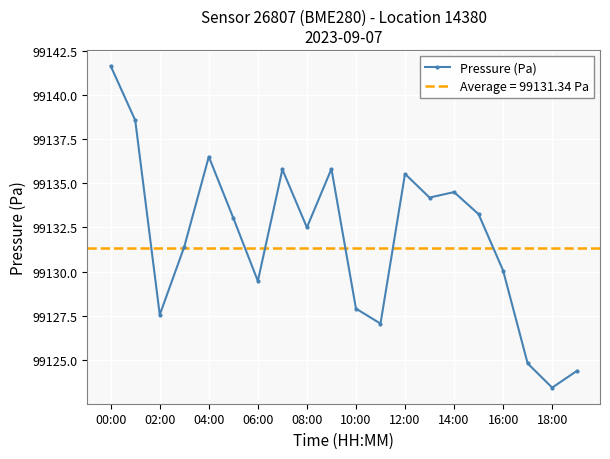

How many series are shown in this chart?

1